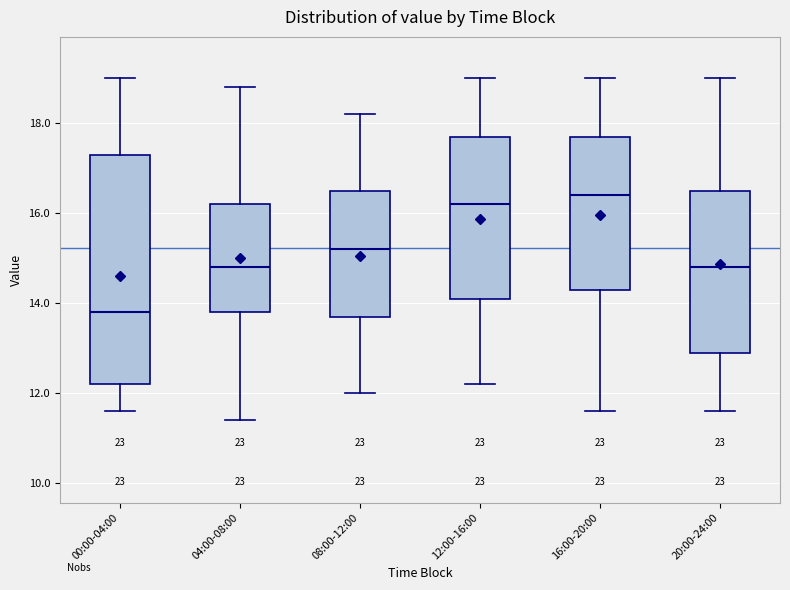

Where does the upper whisker of the box for 08:00-12:00 end on the y-axis? The values are not printed on the chart, so give them approximately, as read against the axis.

18.2